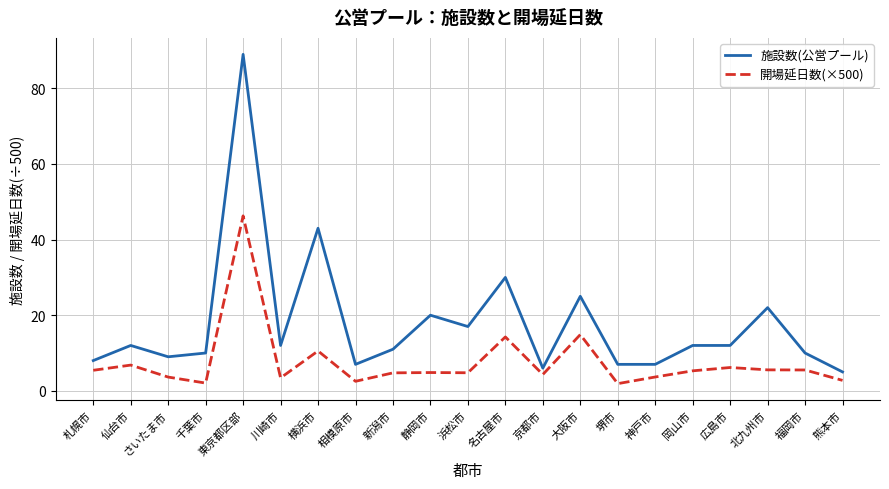

In 開場延日数(×500), how many points are lower than both neighbors (excluding endpoints)?

6